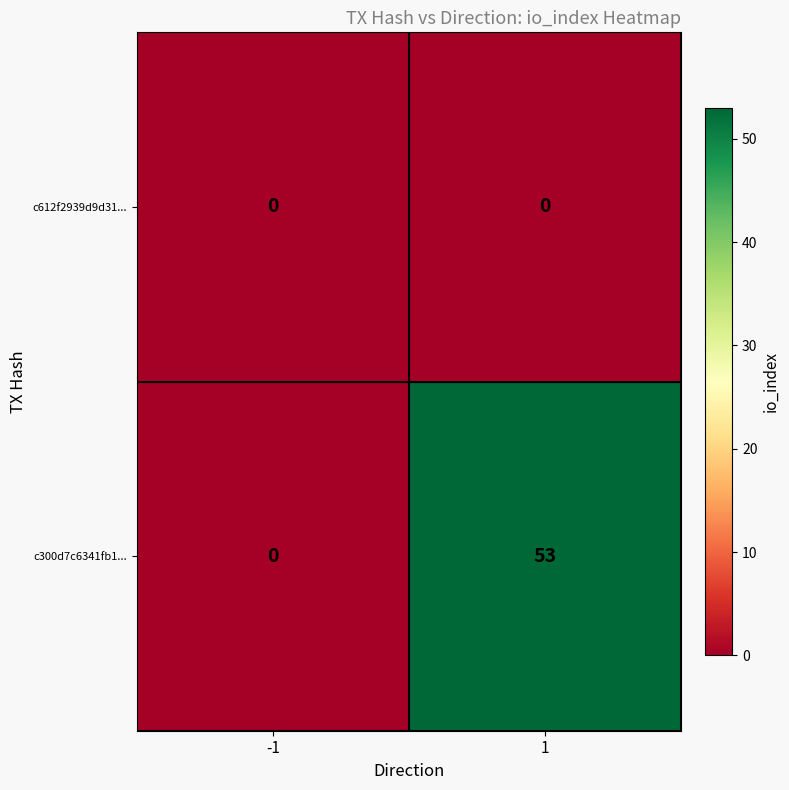

Rank the series at 1 from lowest to highest value.

c612f2939d9d31..., c300d7c6341fb1...